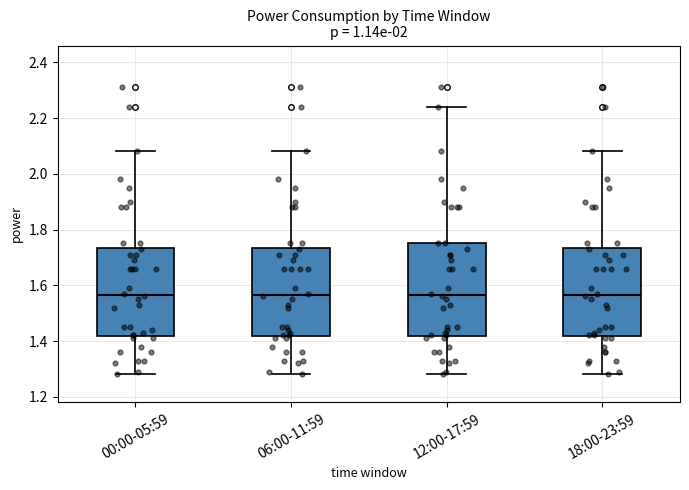

Where does the upper whisker of the box for 12:00-17:59 end on the y-axis? The values are not printed on the chart, so give them approximately, as read against the axis.

2.24